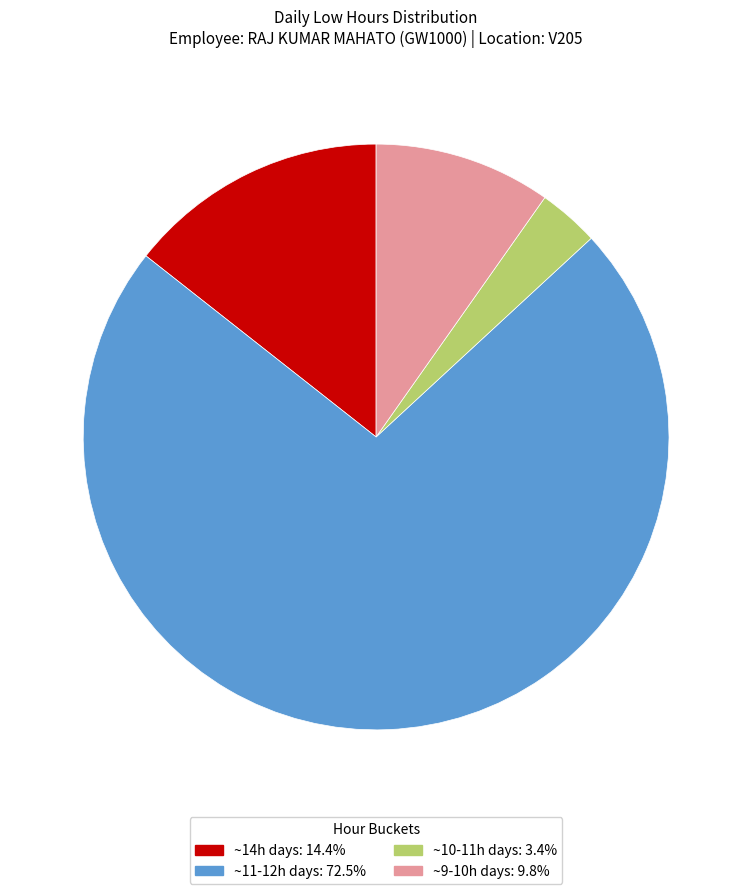

Is there any slice that represents more than half of the pie?

Yes